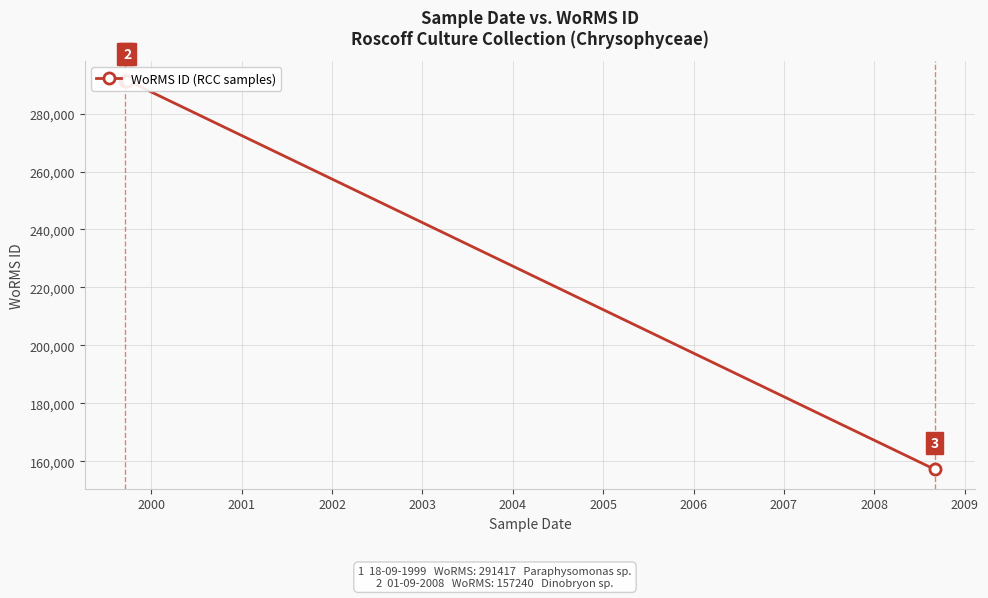

What is the smallest value displayed?

157240